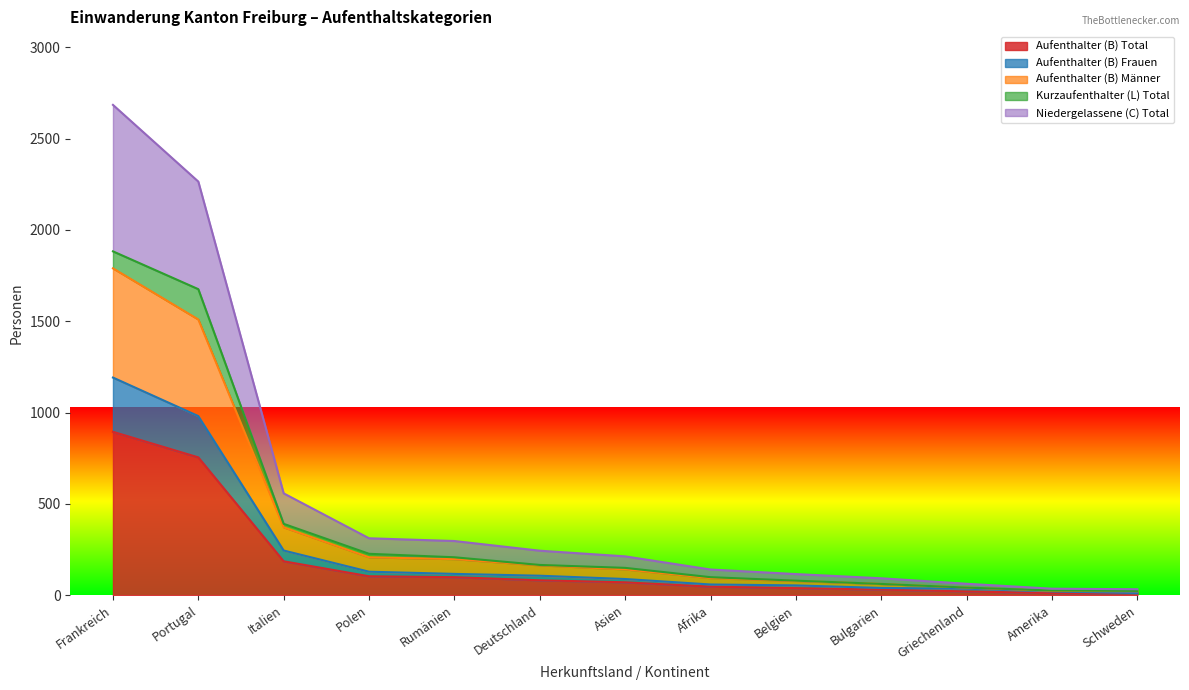

Which category has the highest value in the Aufenthalter (B) Total series?

Frankreich